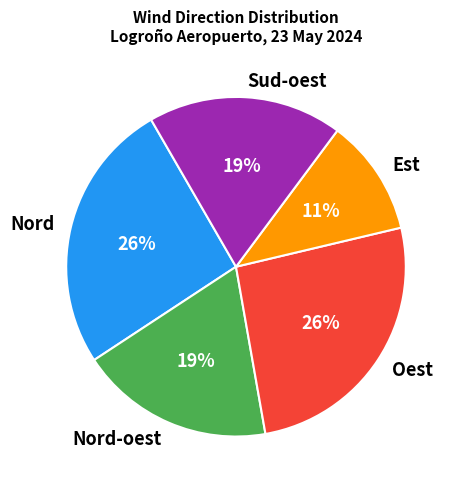

Which category has the smallest portion of the pie?

Est